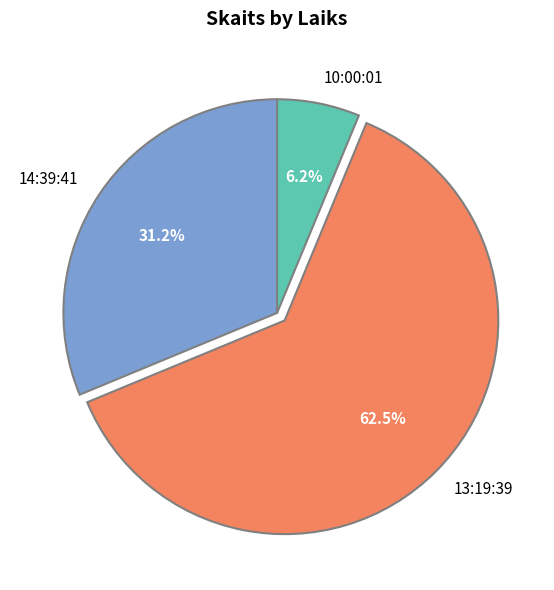

Rank the categories by value from lowest to highest.

10:00:01, 14:39:41, 13:19:39